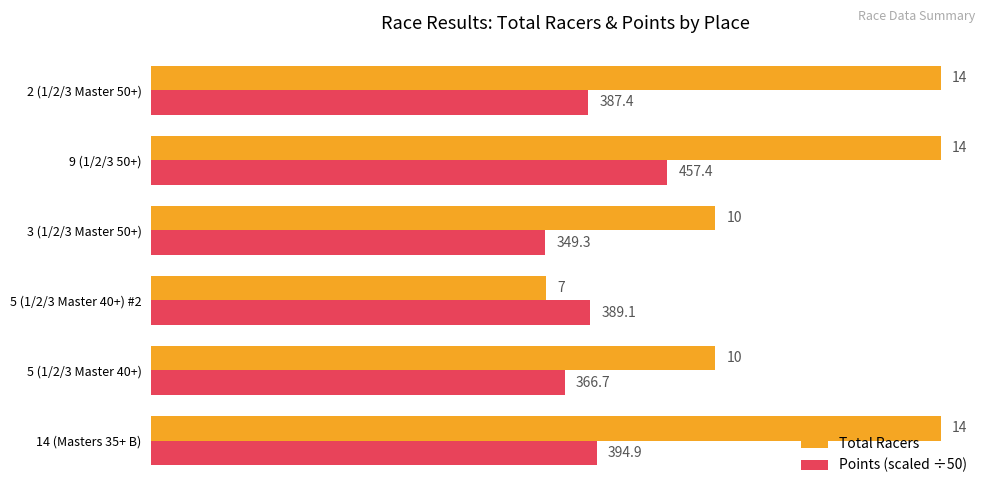

What is the minimum value for Total Racers?

7.0